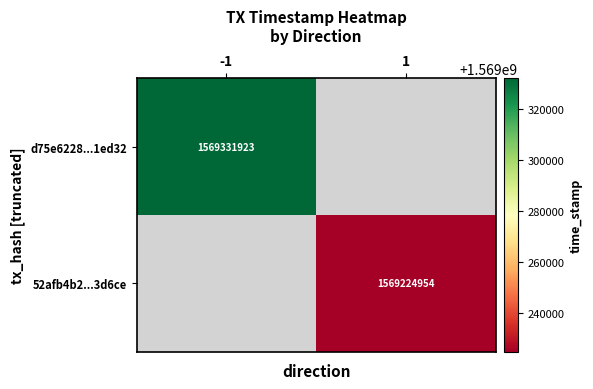

Is the value of d75e6228...1ed32 at -1 greater than the value of 52afb4b2...3d6ce at 1?

Yes